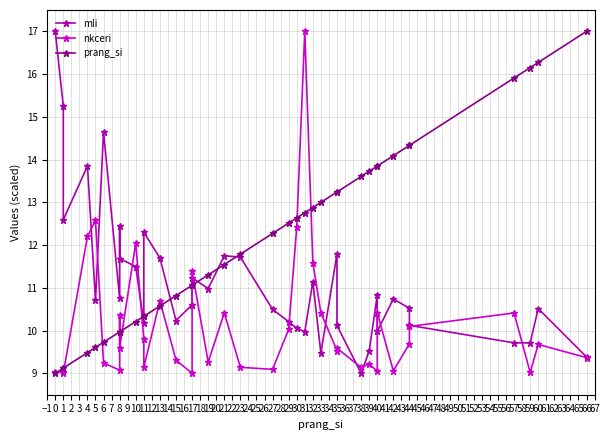

Which series has the widest spread of values?

mli